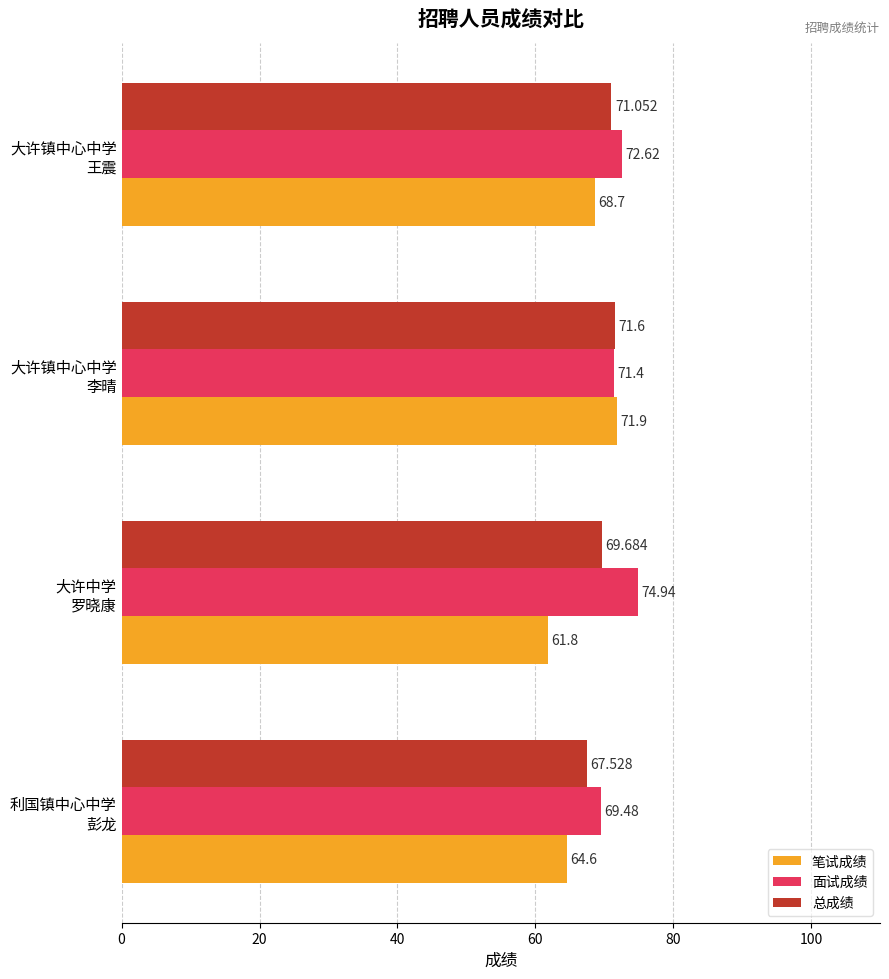

At which label does 总成绩 reach its peak?

大许镇中心中学
李晴